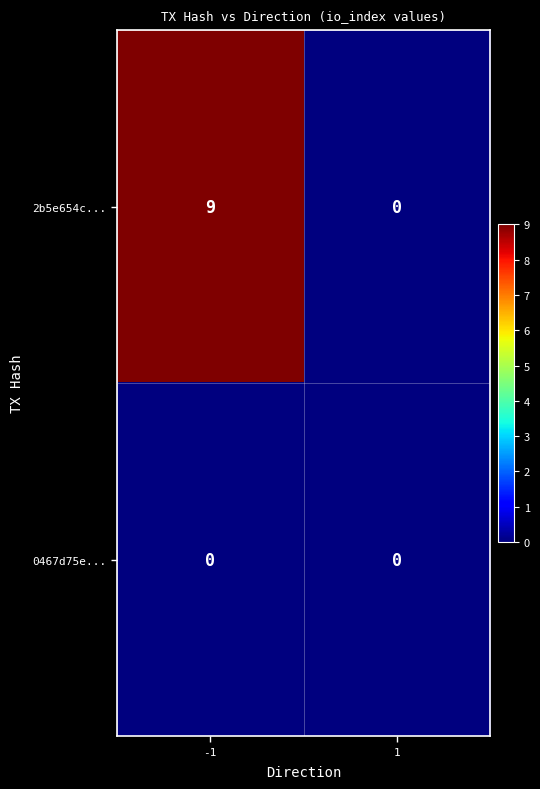

Rank the series by their average value, from highest to lowest.

2b5e654c..., 0467d75e...